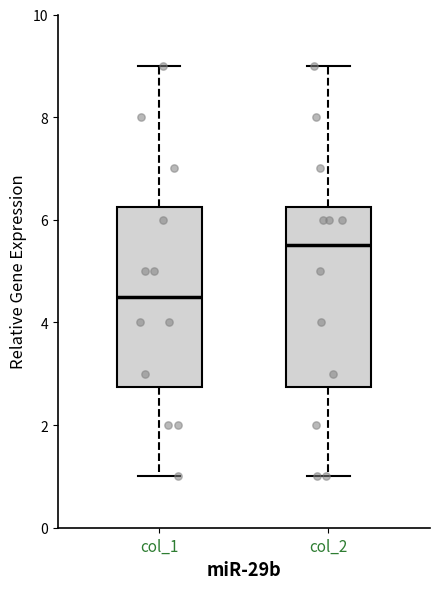

Which box's median line is the highest?

col_2